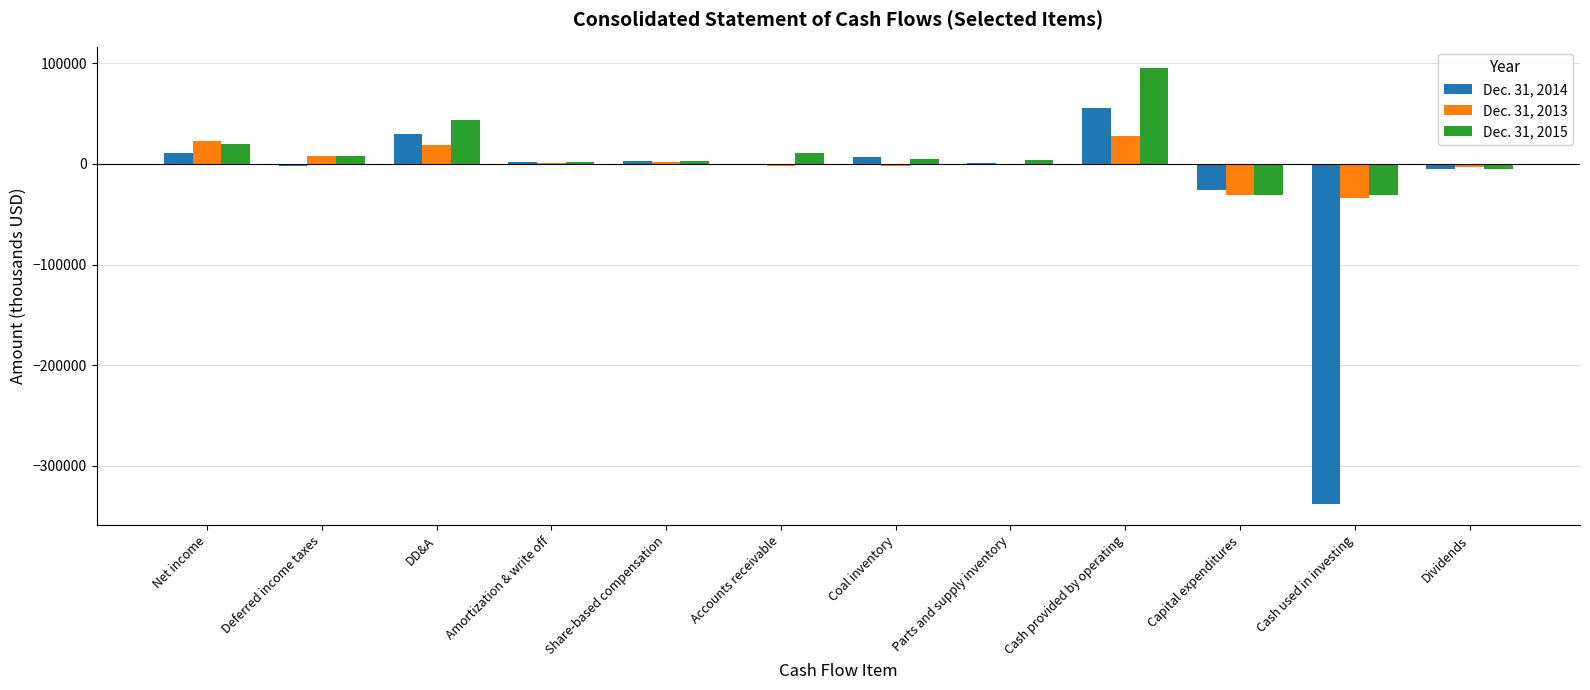

At which category is the sum across all series the highest?

Cash provided by operating